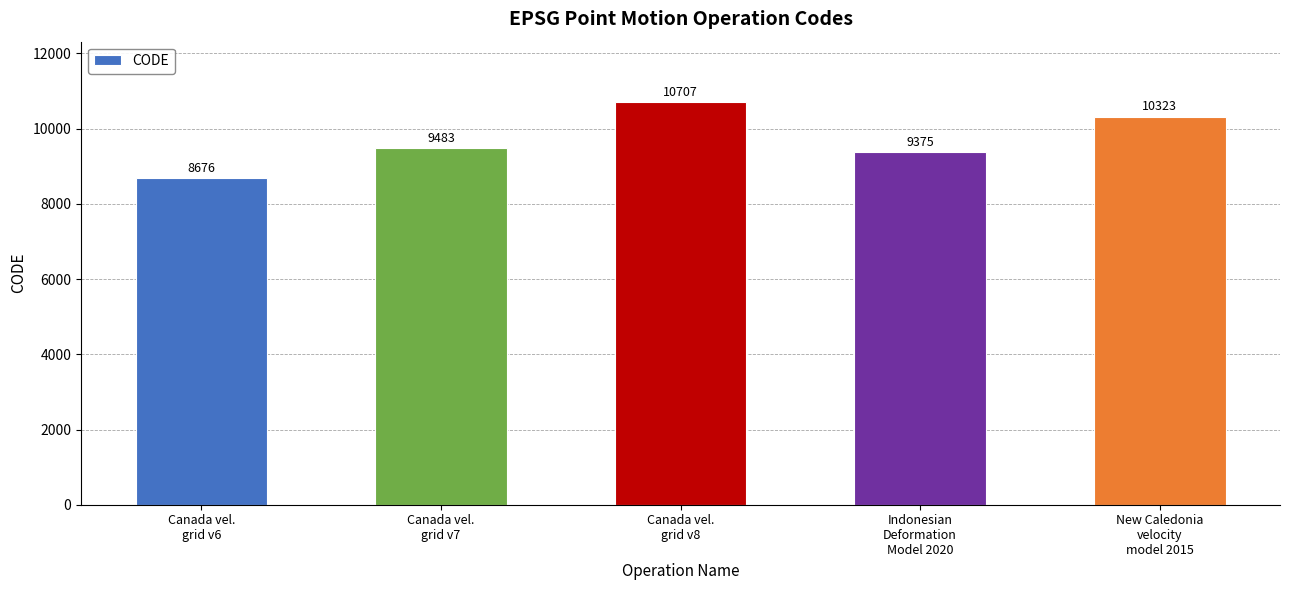

Which category has the highest value across all series?

Canada vel.
grid v8